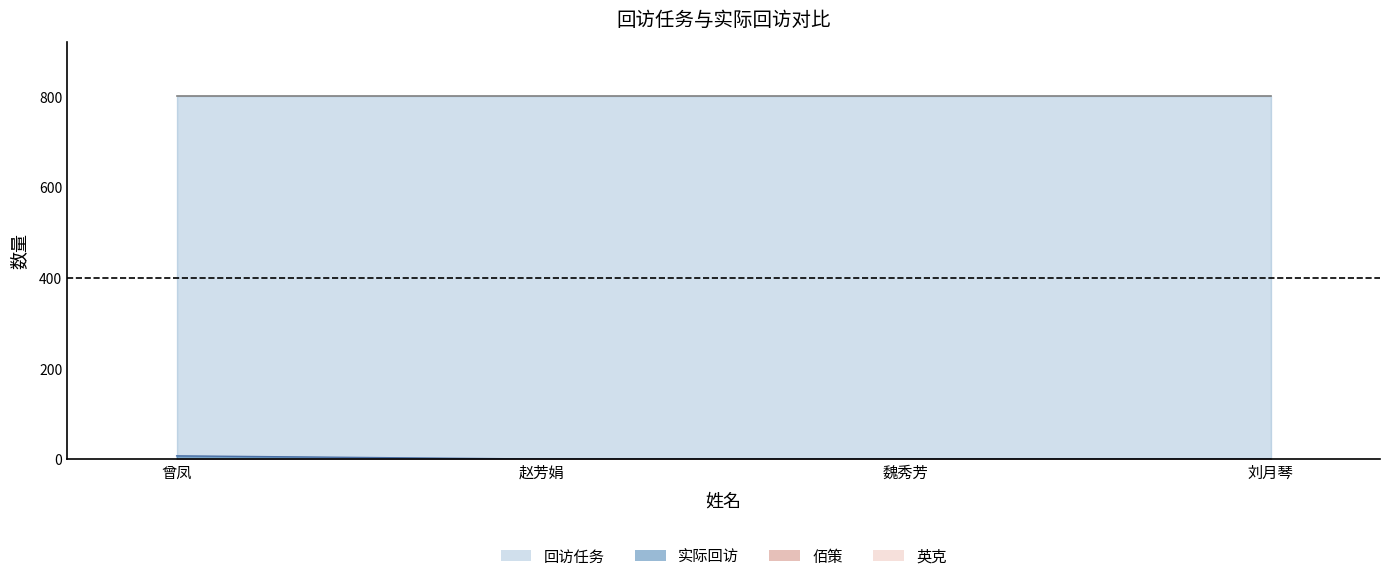

Which series has the largest range (max minus min)?

实际回访